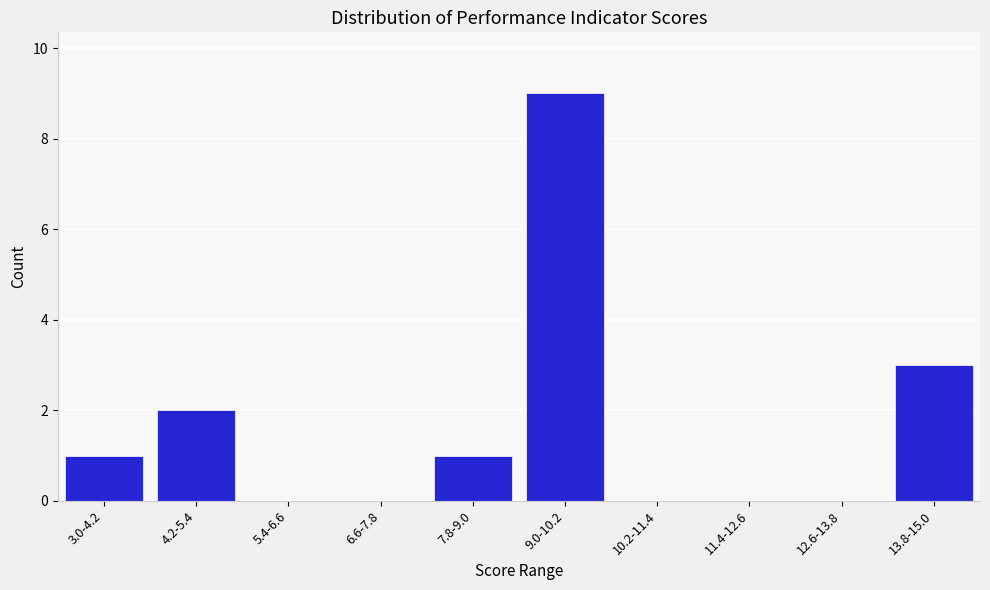

Reading left to right, list all the values displayed in this chart.

3.0-4.2=1	4.2-5.4=2	5.4-6.6=0	6.6-7.8=0	7.8-9.0=1	9.0-10.2=9	10.2-11.4=0	11.4-12.6=0	12.6-13.8=0	13.8-15.0=3